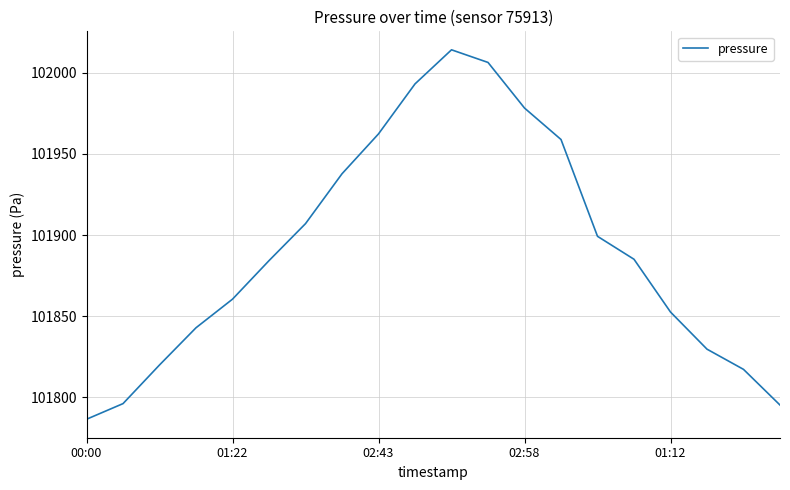

What is the smallest value displayed?

101786.6